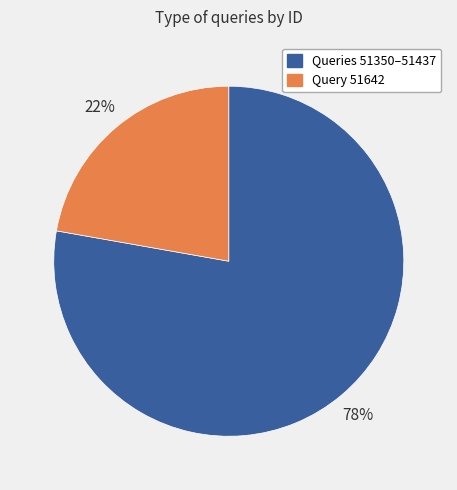

Count the number of slices in the pie.

2